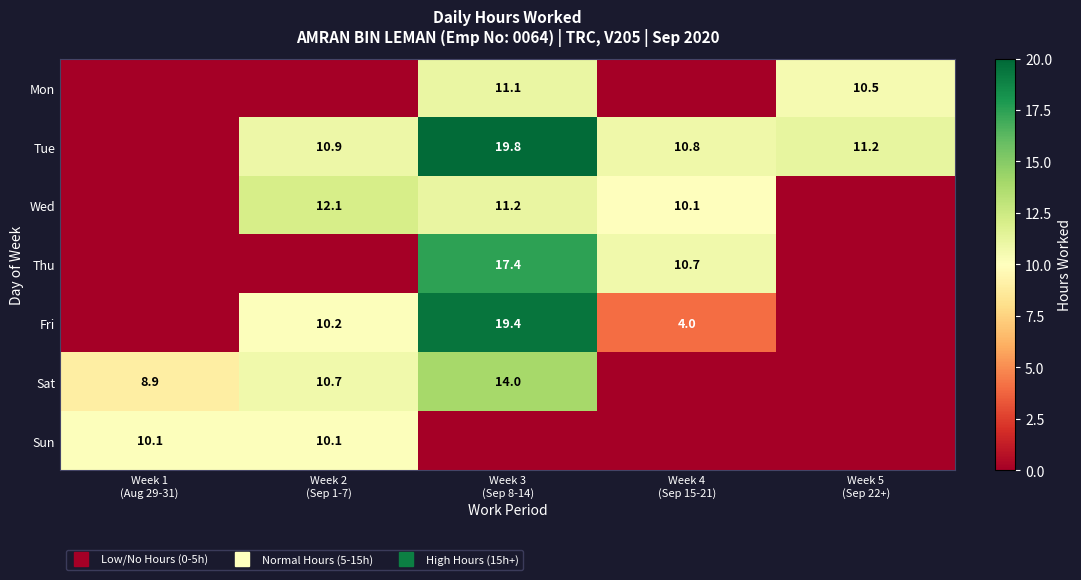

What is the maximum value shown in the chart?

19.8